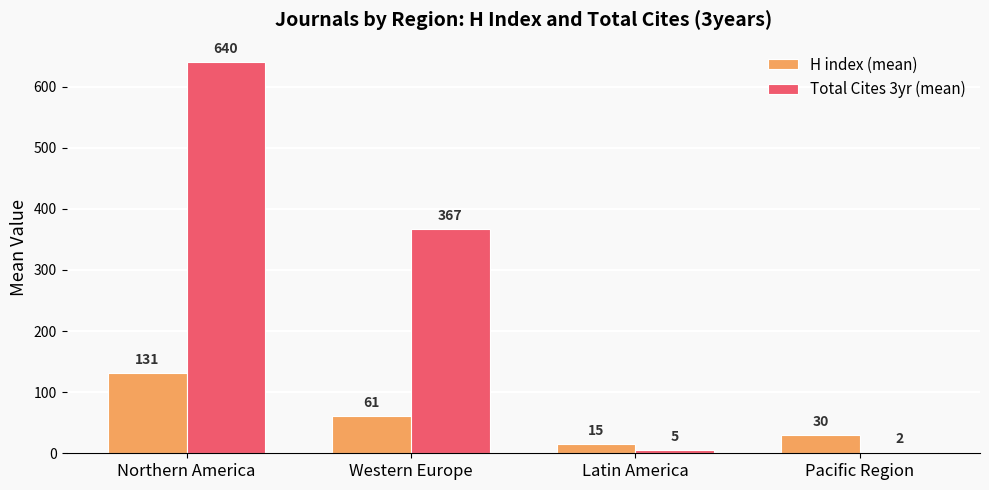

Is it true that Total Cites 3yr (mean) equals 2 at Pacific Region?

True